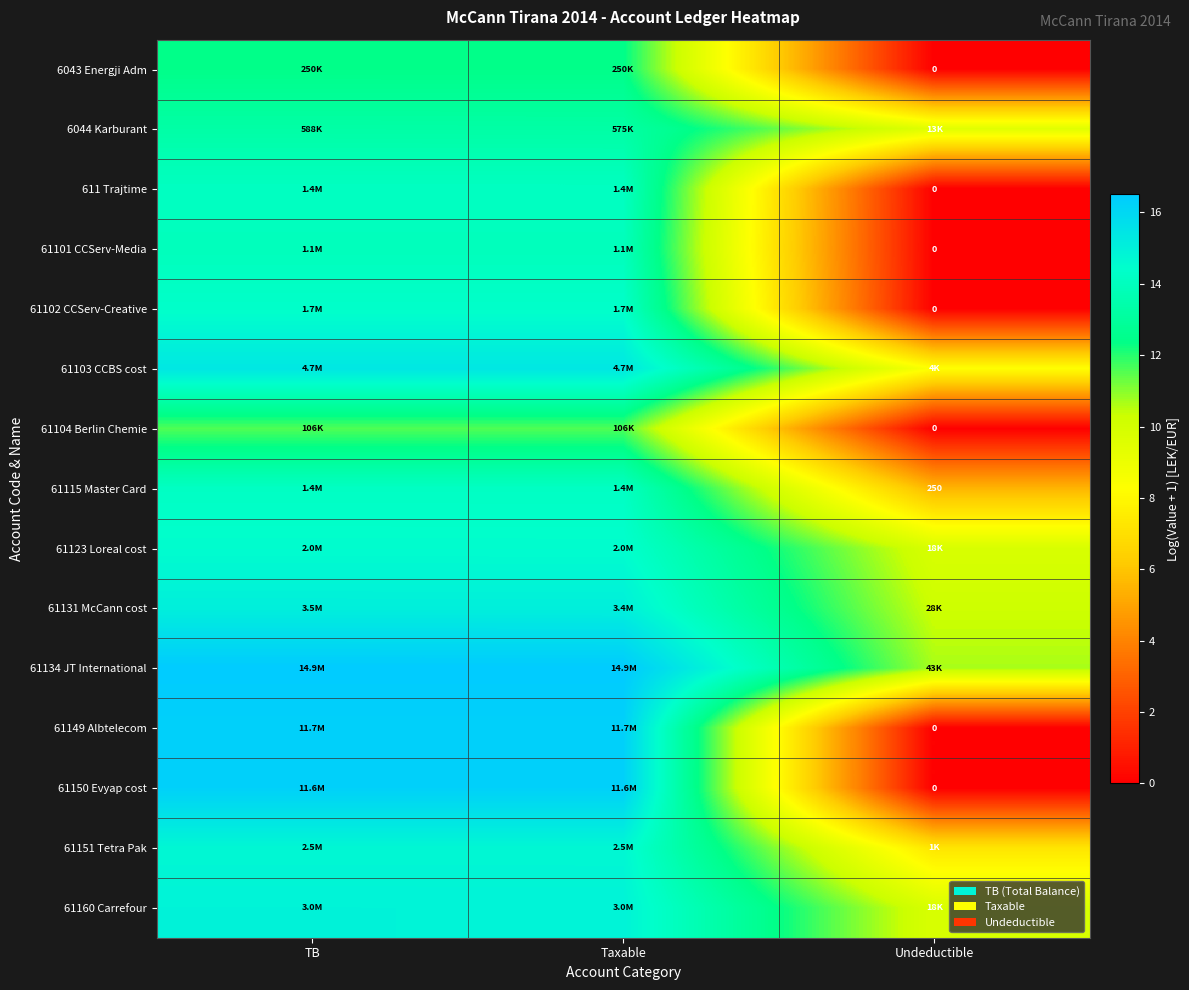

How many data points in 61123 Loreal cost are above 14?

2